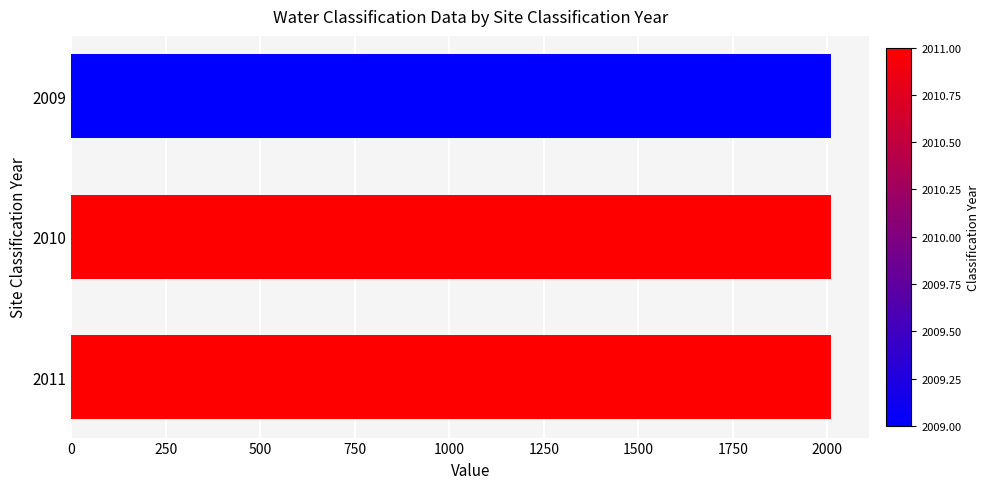

True or false: the data shows 1048 at 2009.

False